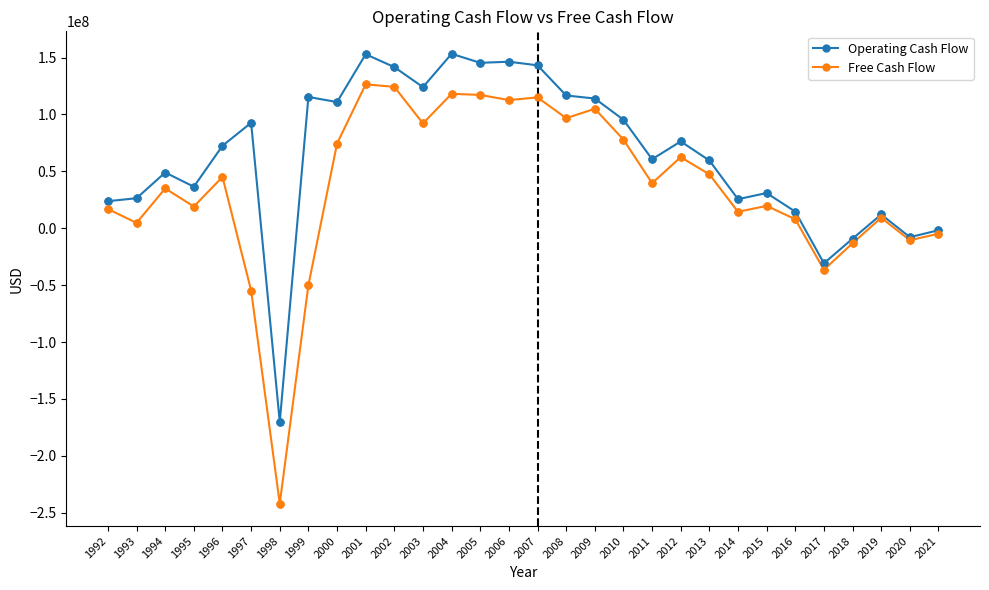

Which series has the largest range (max minus min)?

Free Cash Flow